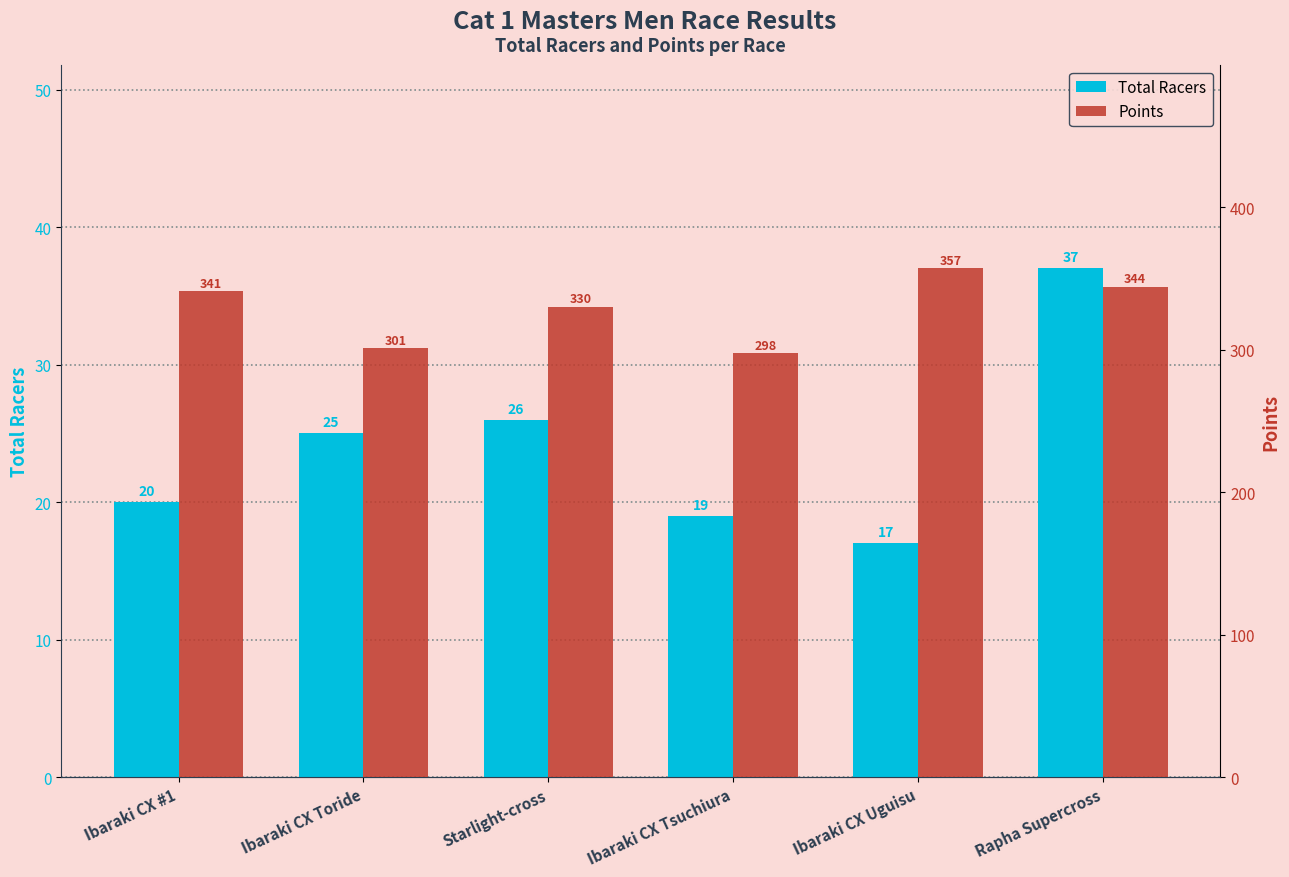

Reading right to left, list all the values displayed in this chart.

Total Racers: 37.0	17.0	19.0	26.0	25.0	20.0
Points: 344.0	357.0	297.5	330.2	300.8	340.9